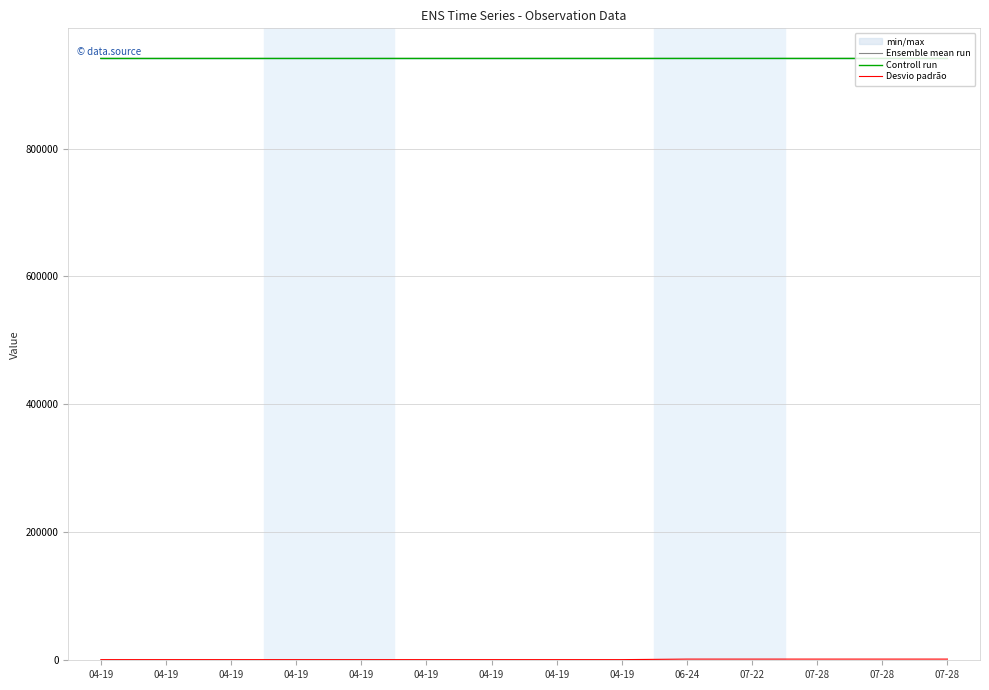

At which label does Ensemble mean run first exceed 940828?

04-19